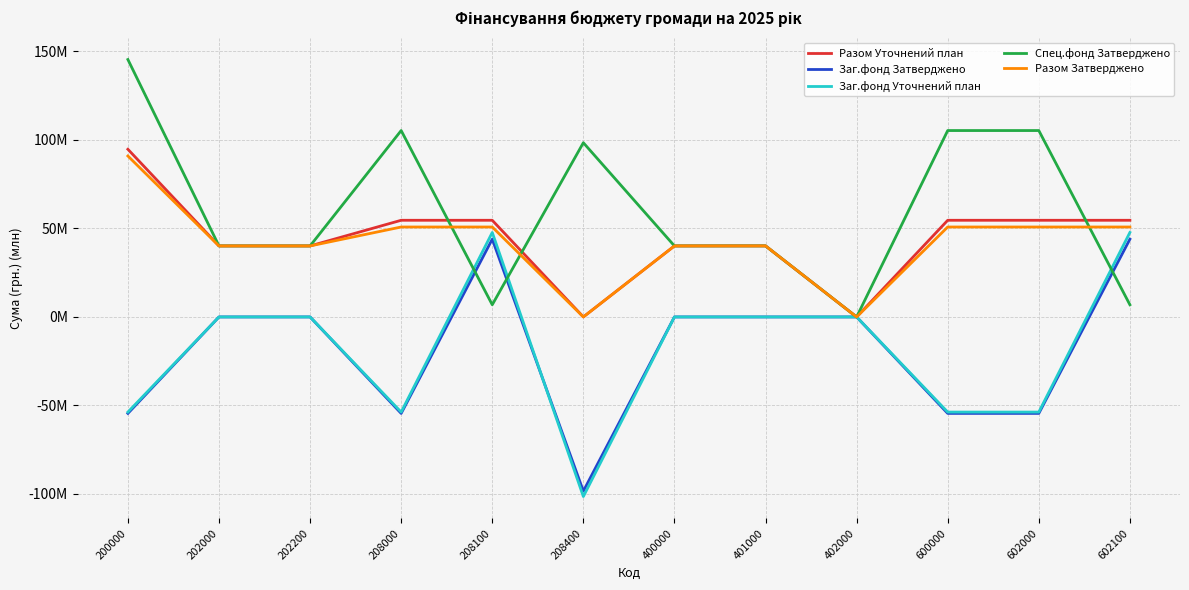

What is the value of the Разом Затверджено point at the 12th from the left?

50.8